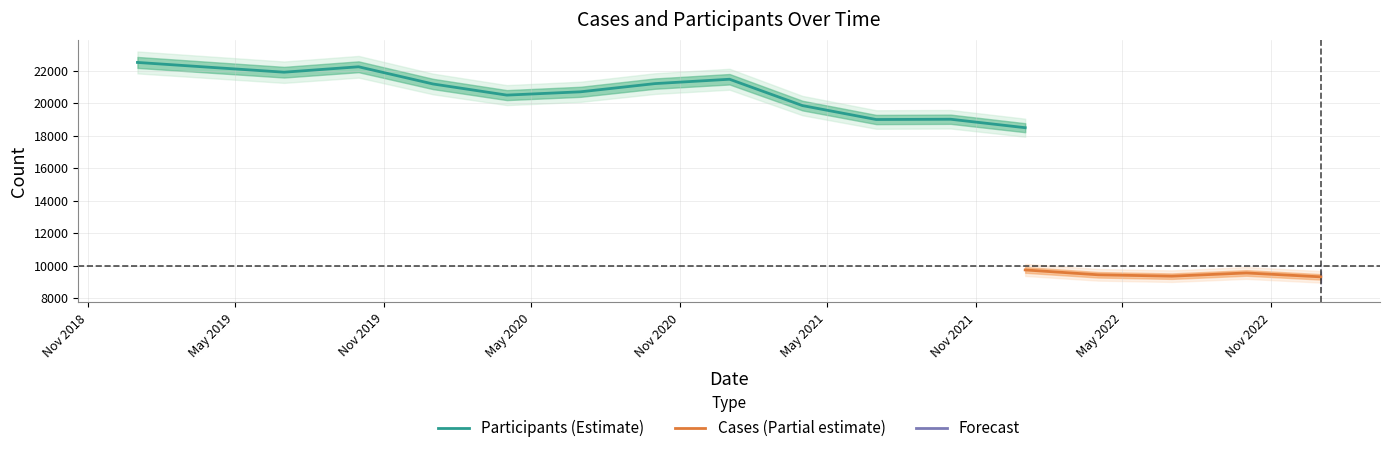

What is the highest value of the Participants (Estimate) series?

22500